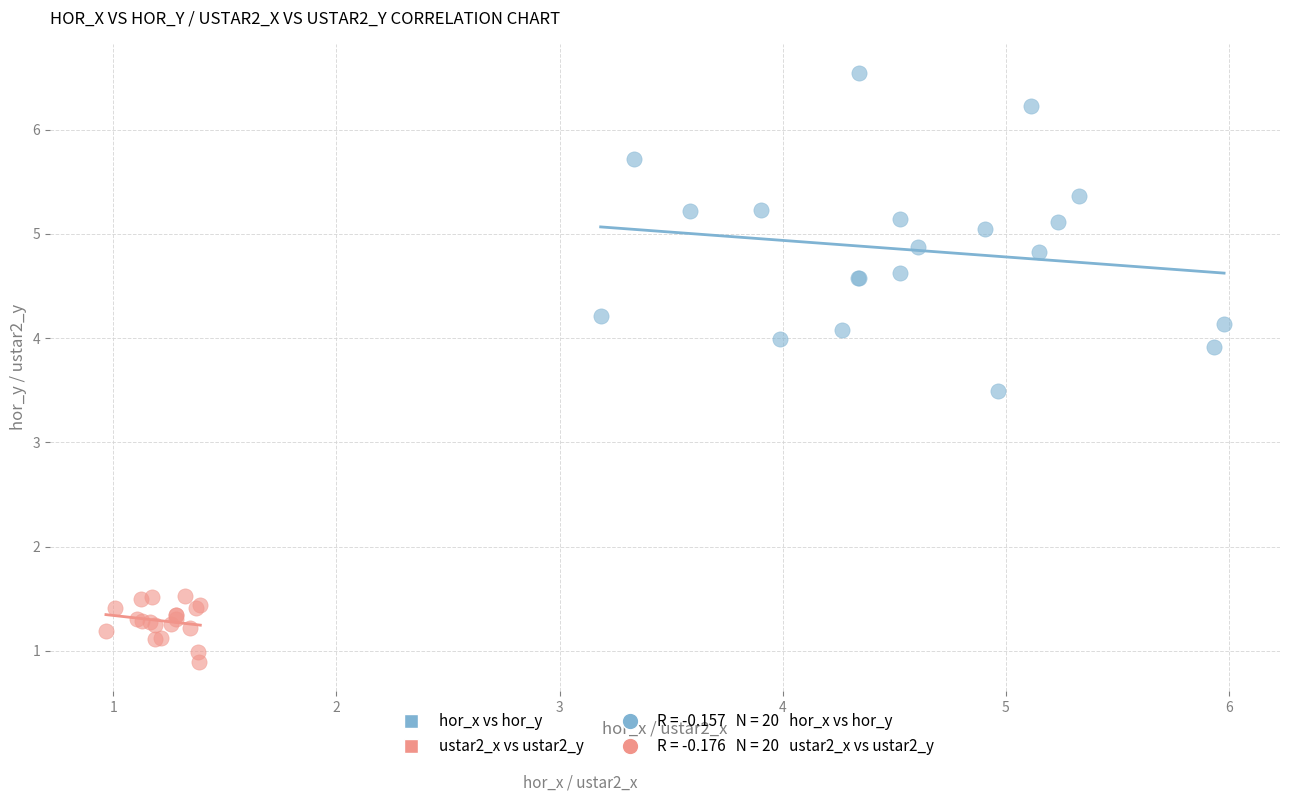

Which series has the largest Y range (max minus min)?

hor_x vs hor_y